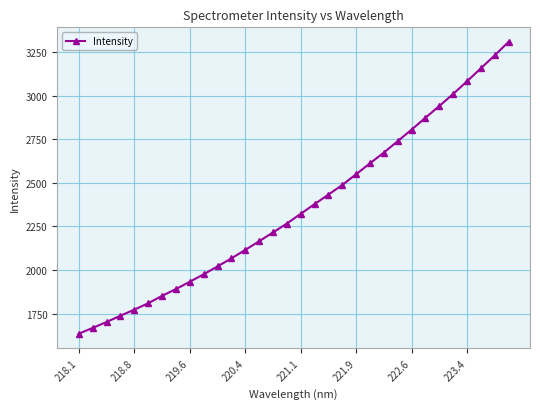

What is the value of the 2nd point from the left?

1667.6